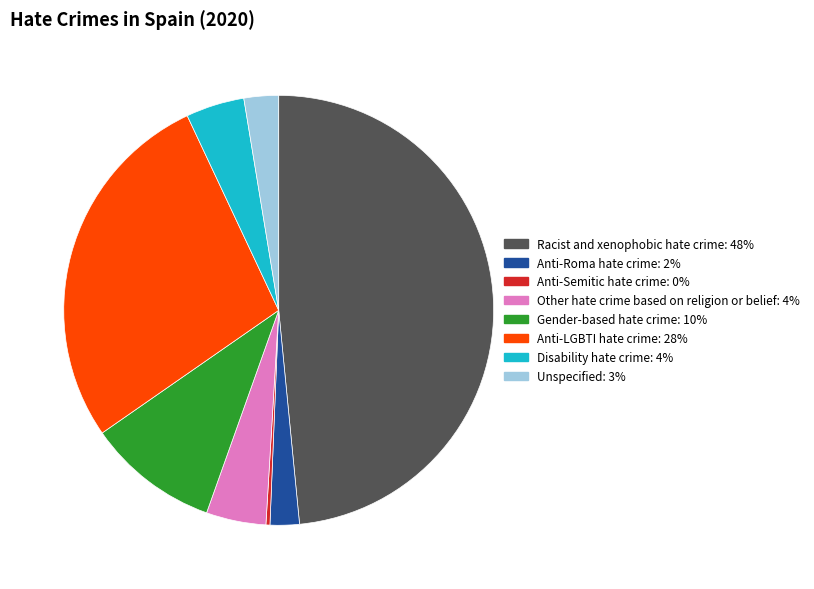

How many segments does this pie chart have?

8